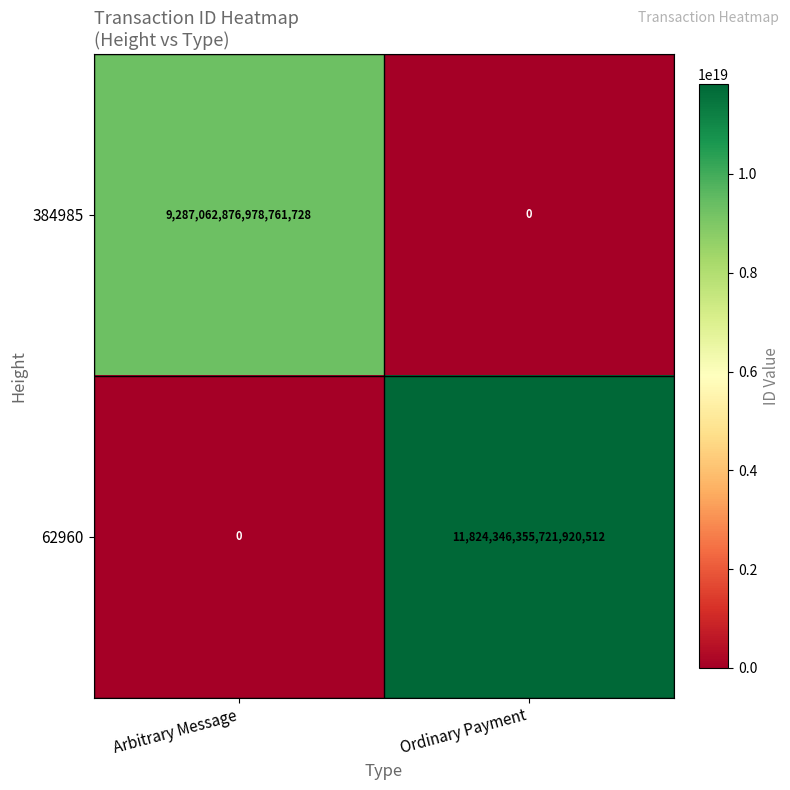

How many positive values does the 62960 series have?

1